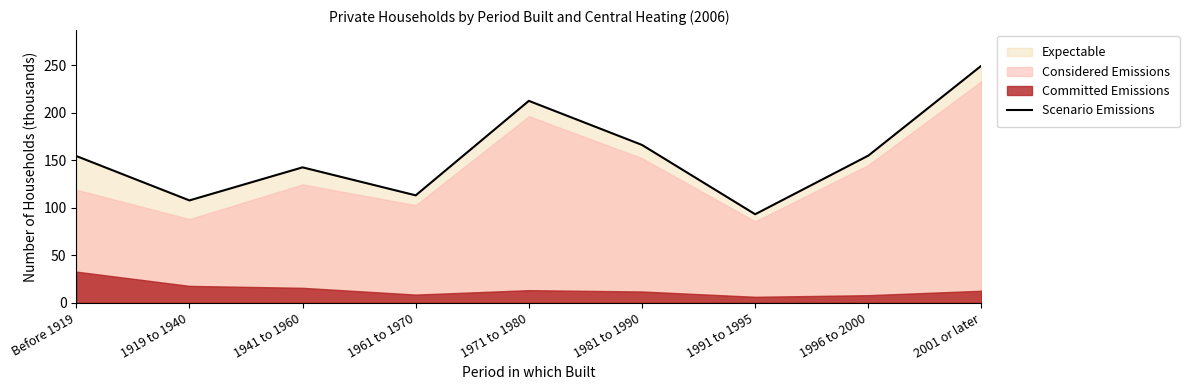

Rank the categories by value from lowest to highest.

1991 to 1995, 1919 to 1940, 1961 to 1970, 1941 to 1960, Before 1919, 1996 to 2000, 1981 to 1990, 1971 to 1980, 2001 or later